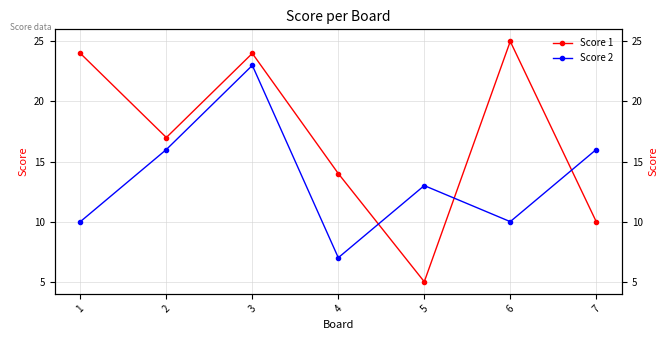

At which category does Score 2 reach its first local valley?

4